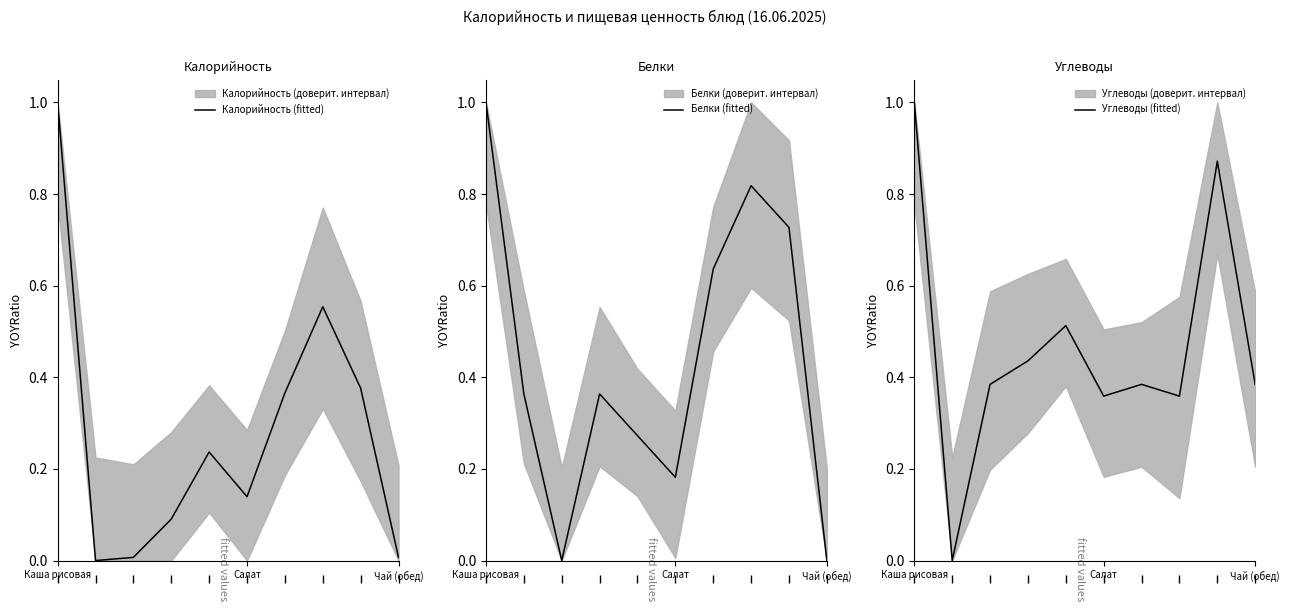

Count the number of data series in this chart.

3